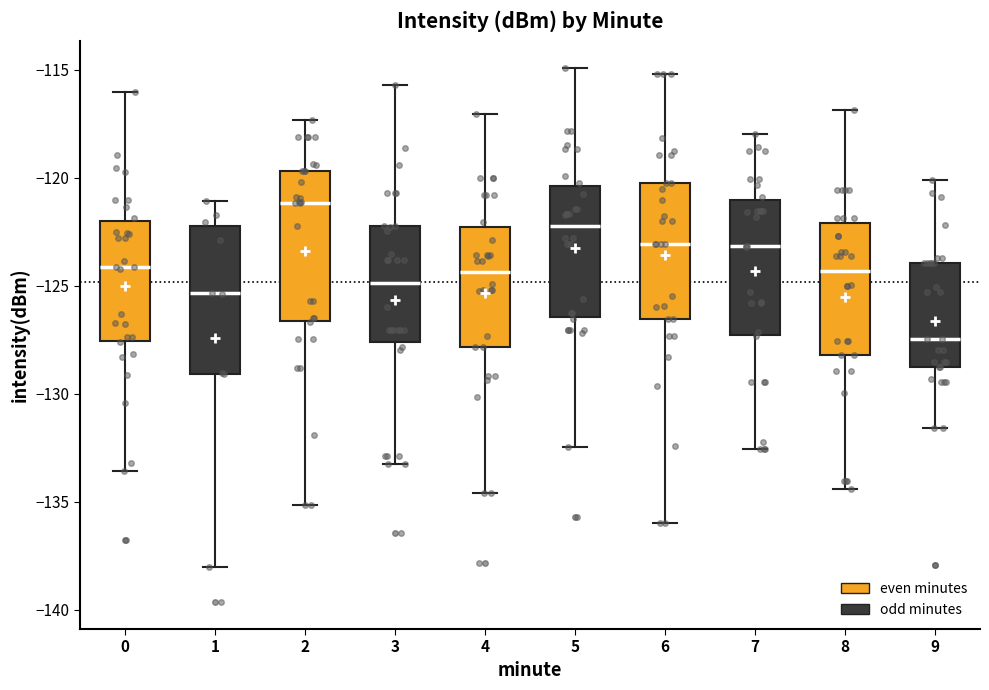

Reading left to right, transcribe this box plot: for each box, give where its median line is, the range the box spans, and where its two whiskers end, as read against the y-axis. The values are not printed on the chart, so give them approximately, as read against the axis.

0: median -124.0, box -127.5 to -122.0, whiskers -133.5 to -116.0
1: median -125.5, box -129.0 to -122.0, whiskers -138.0 to -121.0
2: median -121.0, box -126.5 to -119.5, whiskers -135.0 to -117.5
3: median -125.0, box -127.5 to -122.0, whiskers -133.0 to -115.5
4: median -124.5, box -128.0 to -122.5, whiskers -134.5 to -117.0
5: median -122.0, box -126.5 to -120.5, whiskers -132.5 to -115.0
6: median -123.0, box -126.5 to -120.0, whiskers -136.0 to -115.0
7: median -123.0, box -127.5 to -121.0, whiskers -132.5 to -118.0
8: median -124.5, box -128.0 to -122.0, whiskers -134.5 to -117.0
9: median -127.5, box -129.0 to -124.0, whiskers -131.5 to -120.0